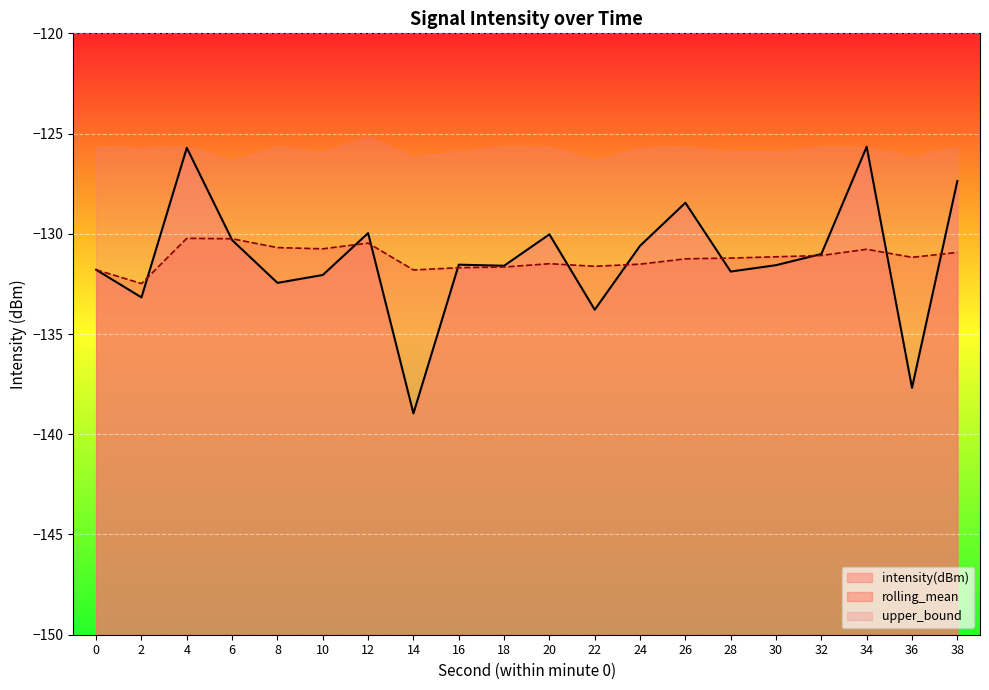

At which category does intensity(dBm) reach its first local valley?

2